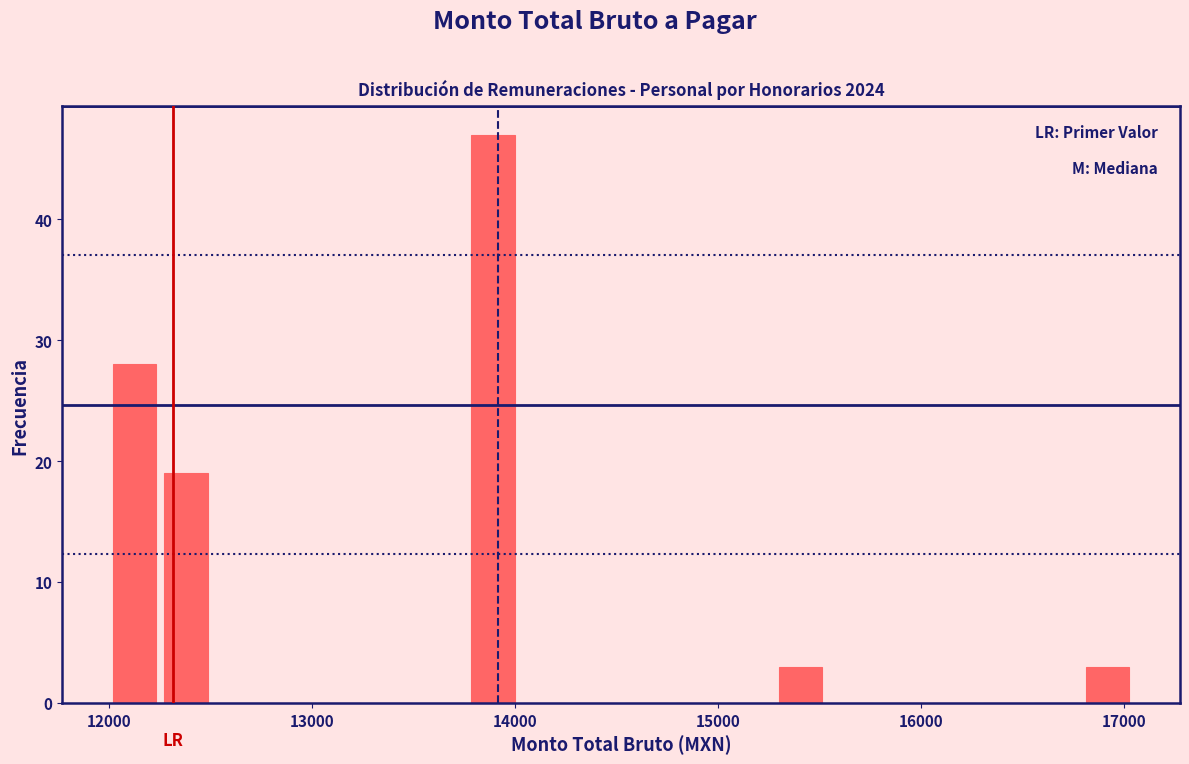

Around what value on the x-axis is the tallest bar? Give the approximate position of its centre, as read against the axis.

13900